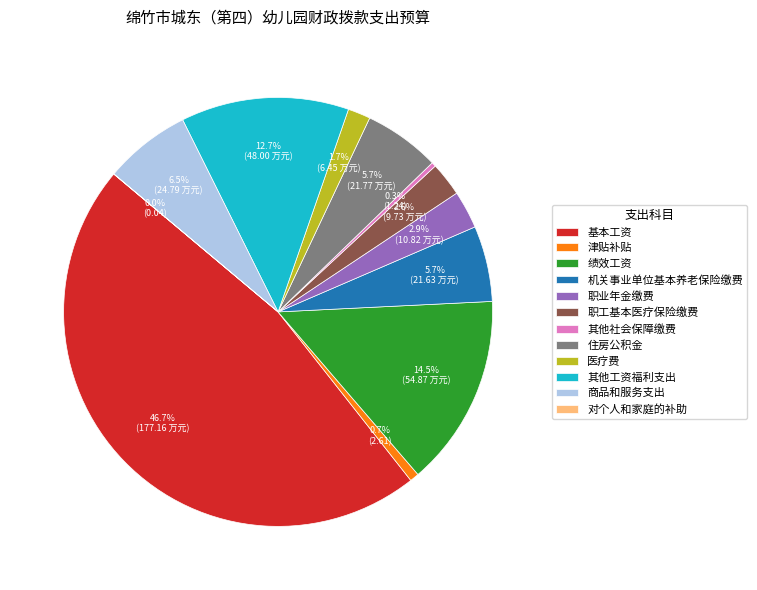

Combined, do 职工基本医疗保险缴费 and 绩效工资 account for over 50%?

No